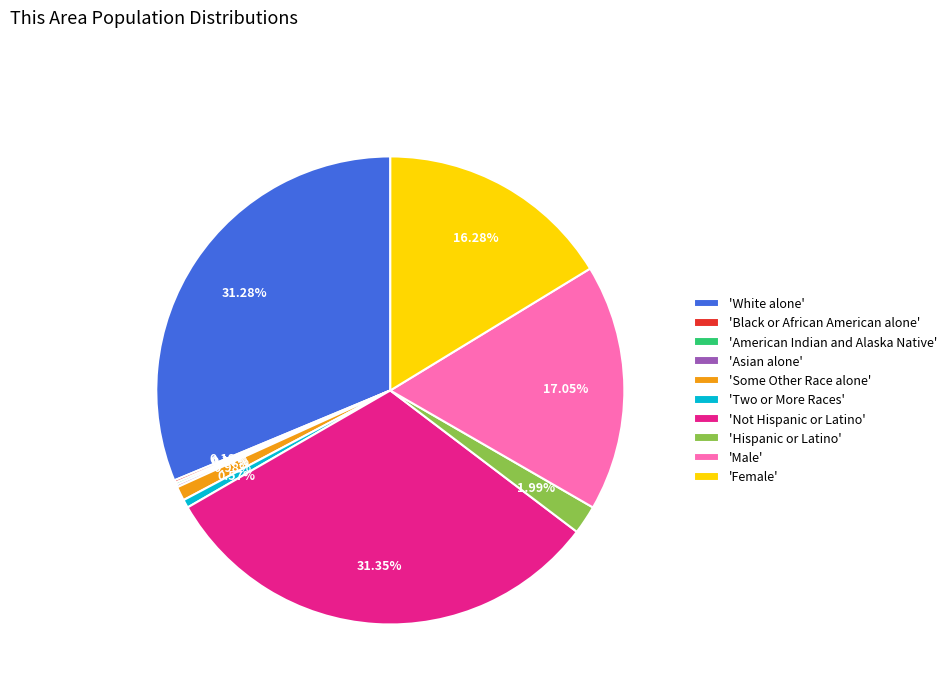

To the nearest percent, what is the difference between the largest and smallest slice percentages?

31%